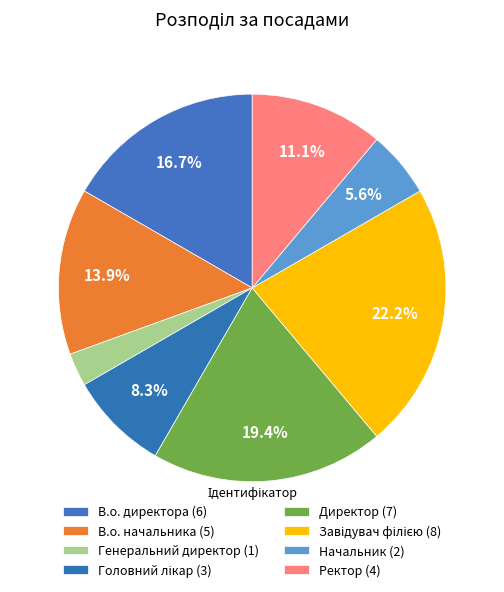

How many slices are in this pie chart?

8